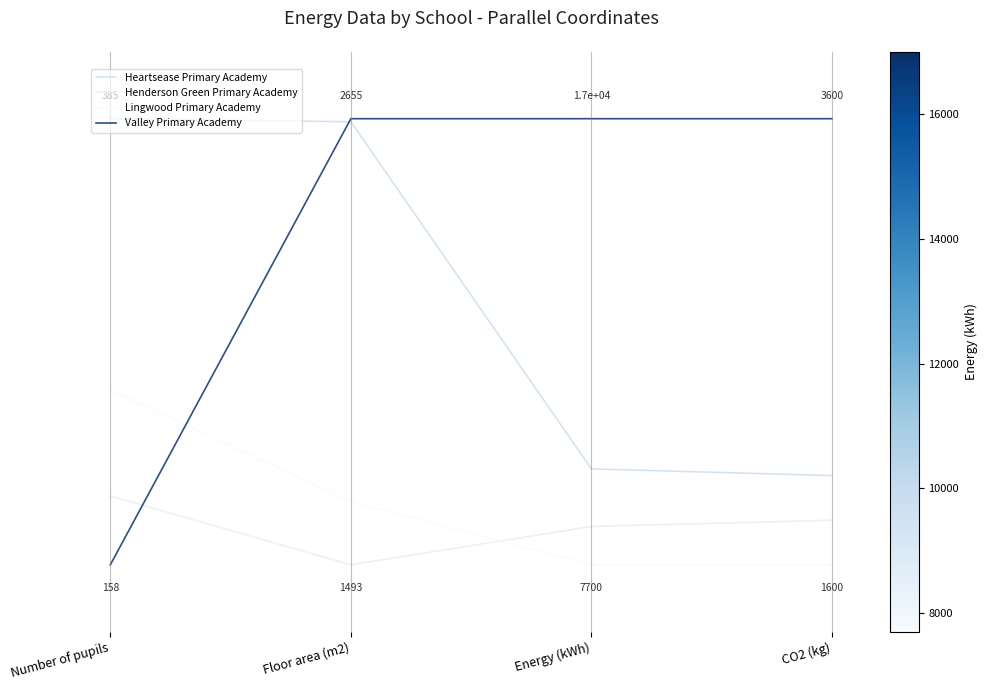

At Energy (kWh), list the series in order from smallest to largest.

Lingwood Primary Academy, Henderson Green Primary Academy, Heartsease Primary Academy, Valley Primary Academy